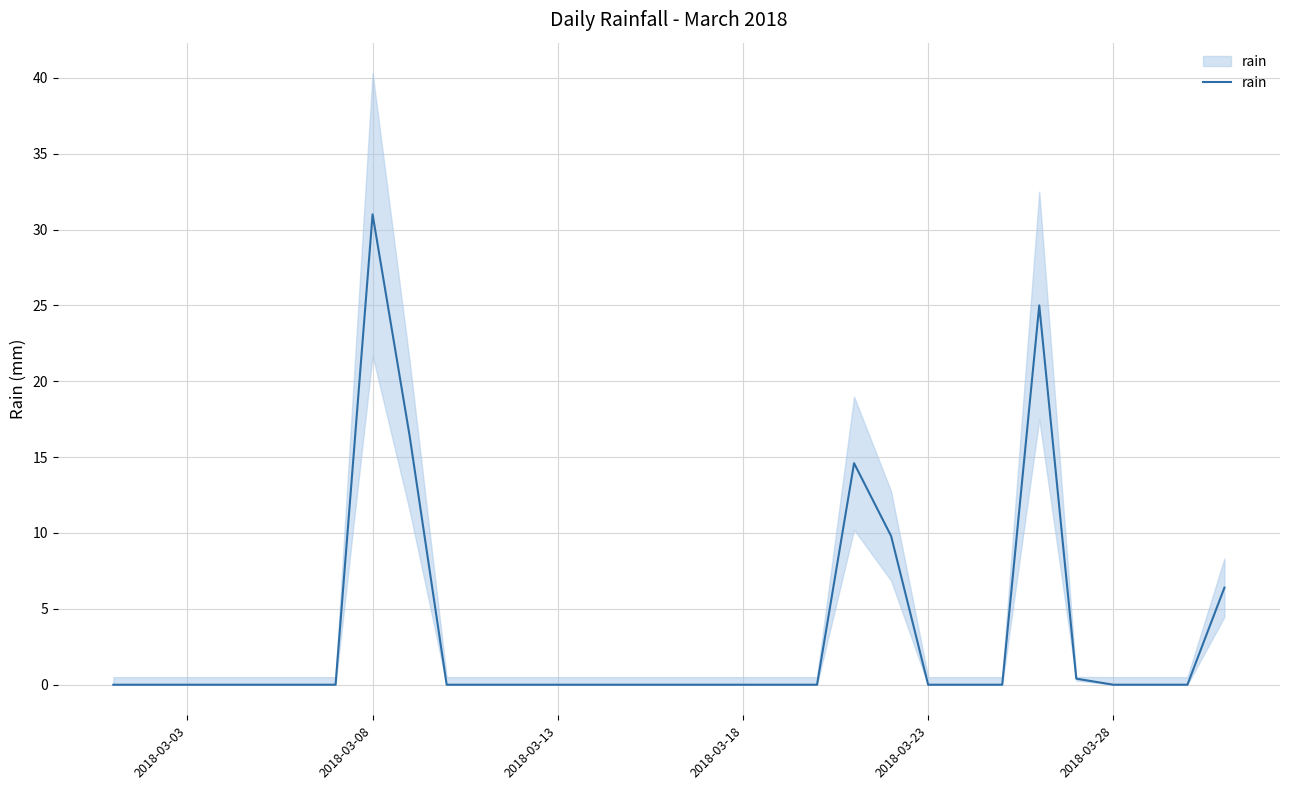

Which category has the lowest value across all series?

2018-03-03